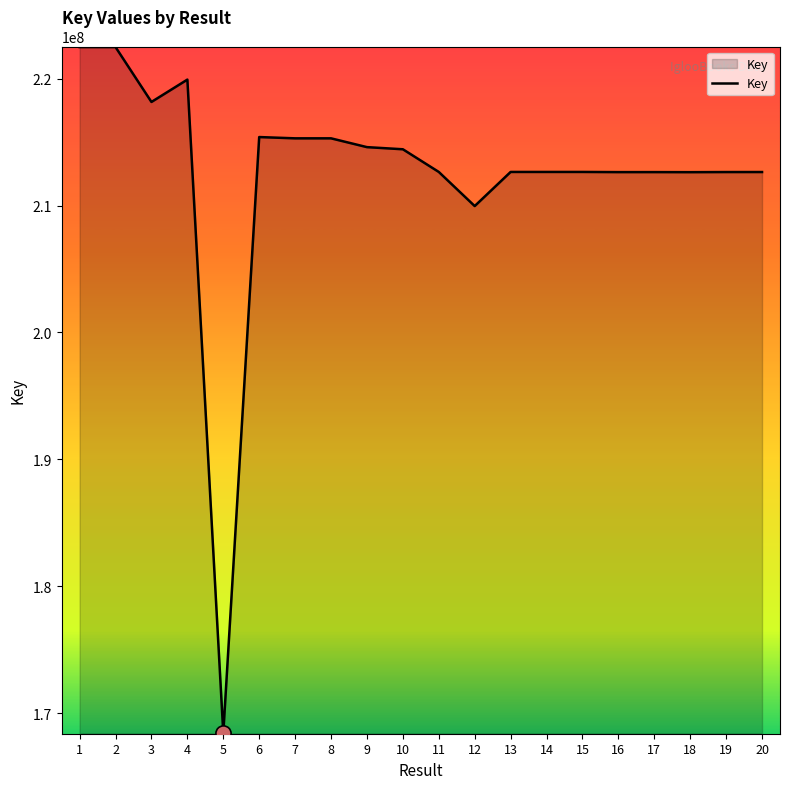

Approximately how many times larger is the value at 2 compared to 5?

1.3